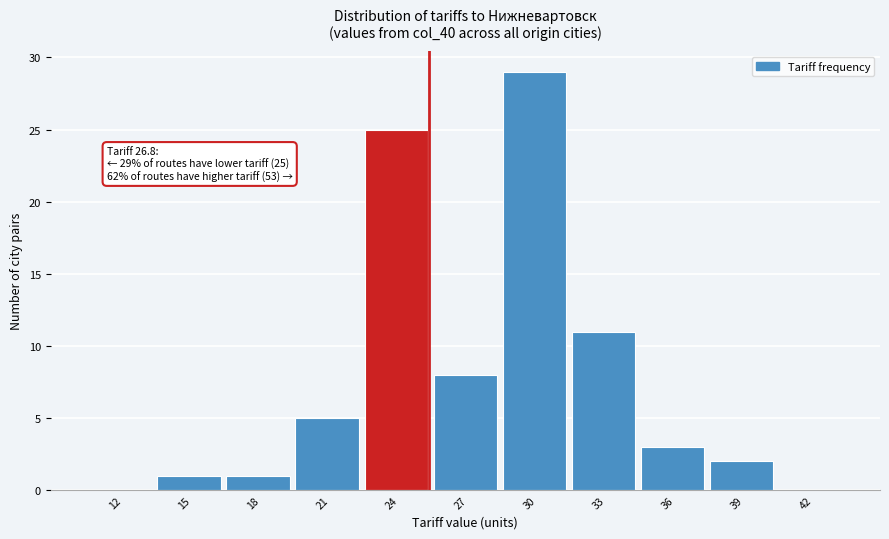

Reading right to left, transcribe all the data shown in this chart.

42=0	39=2	36=3	33=11	30=29	27=8	24=25	21=5	18=1	15=1	12=0